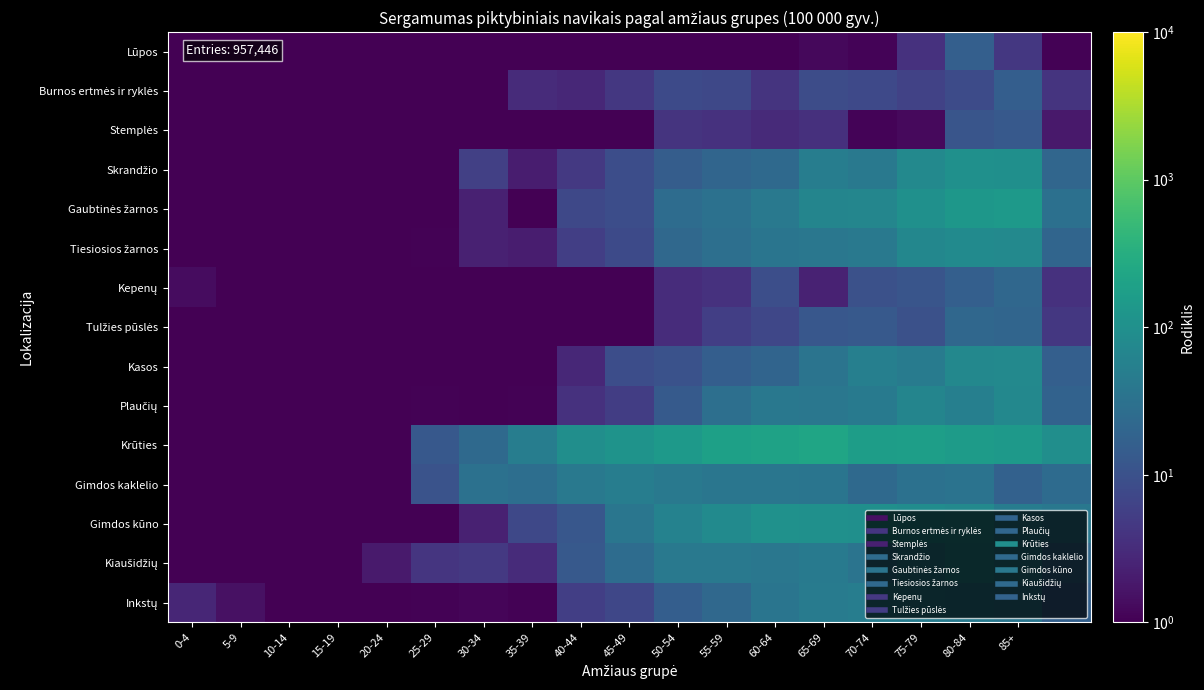

How many distinct data groups are displayed?

15